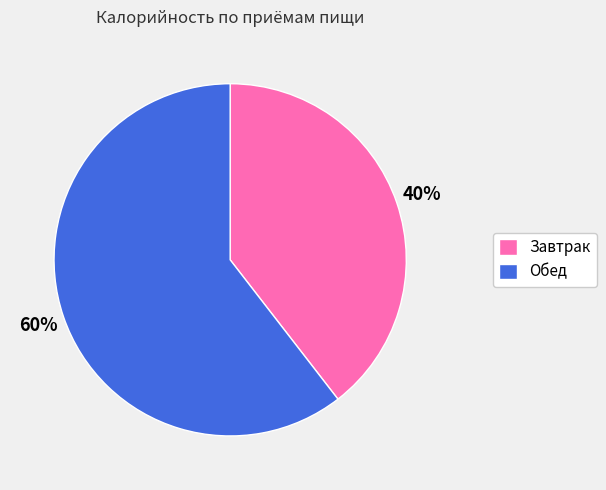

How many segments does this pie chart have?

2